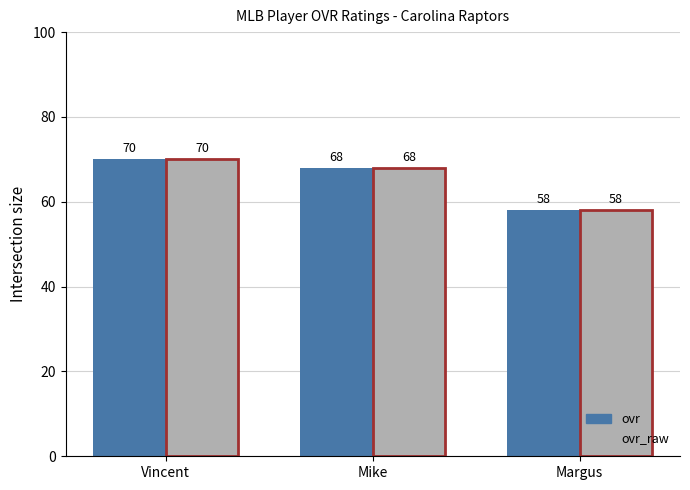

What is the label of the 3rd bar from the right?

Vincent